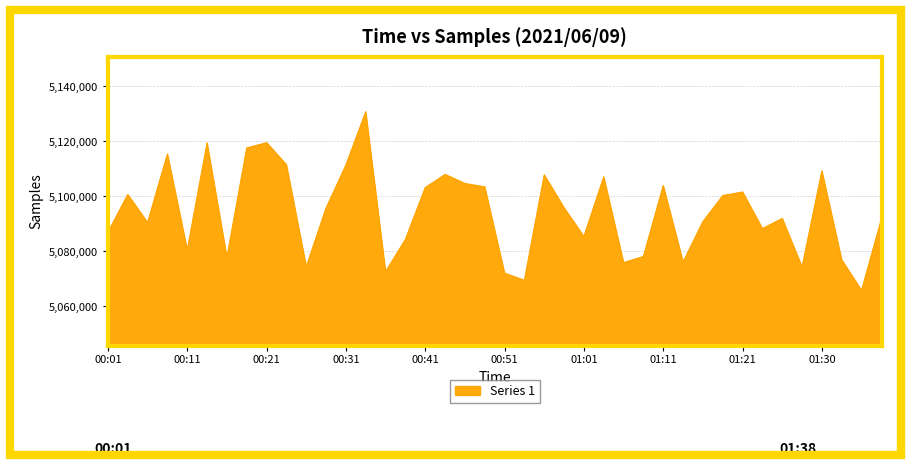

What is the maximum value shown in the chart?

5130745